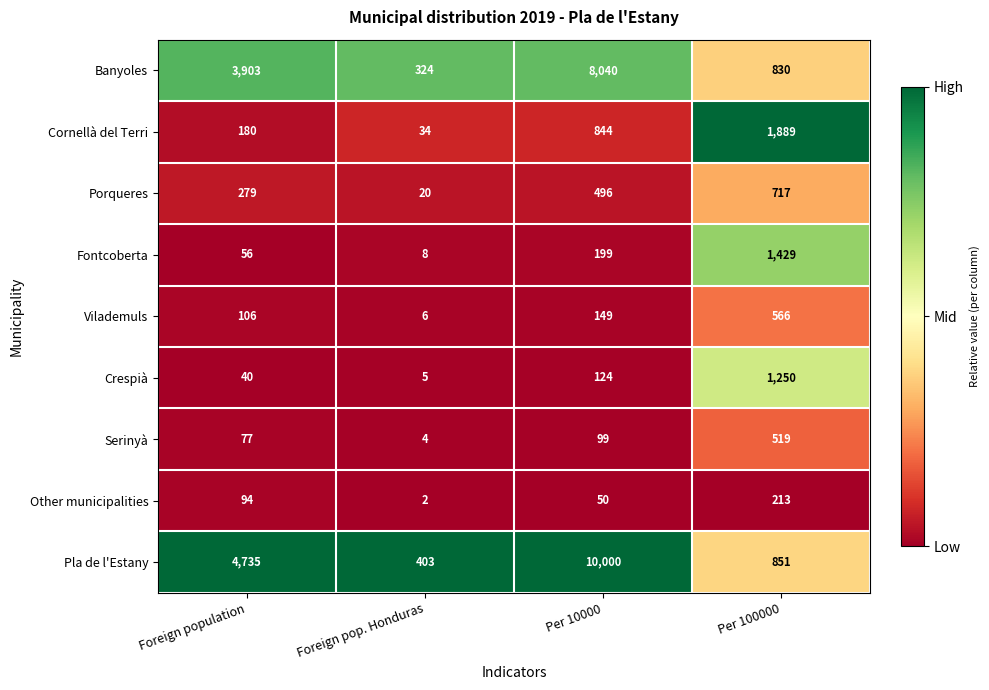

Rank the categories by Other municipalities value from lowest to highest.

Foreign pop. Honduras, Per 10000, Foreign population, Per 100000